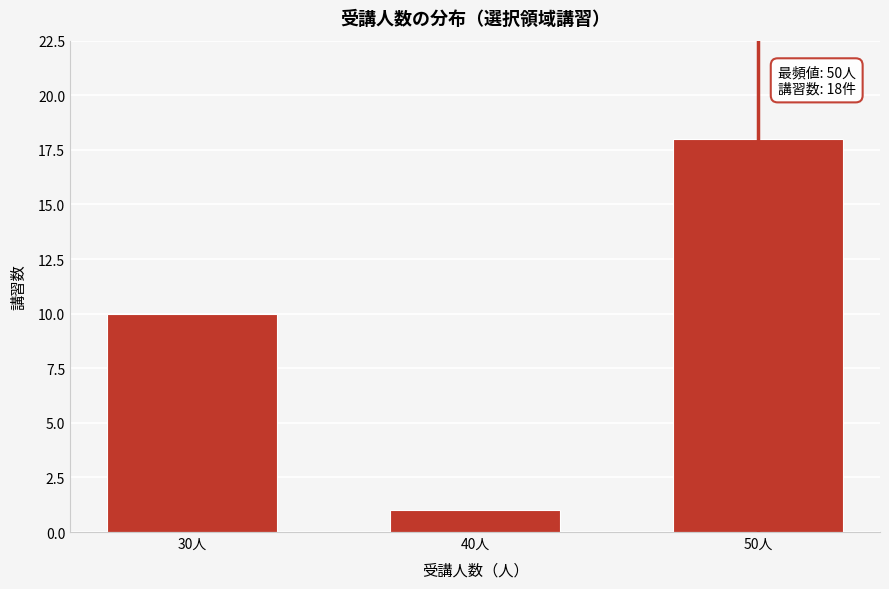

Reading right to left, transcribe all the data shown in this chart.

50人=18	40人=1	30人=10